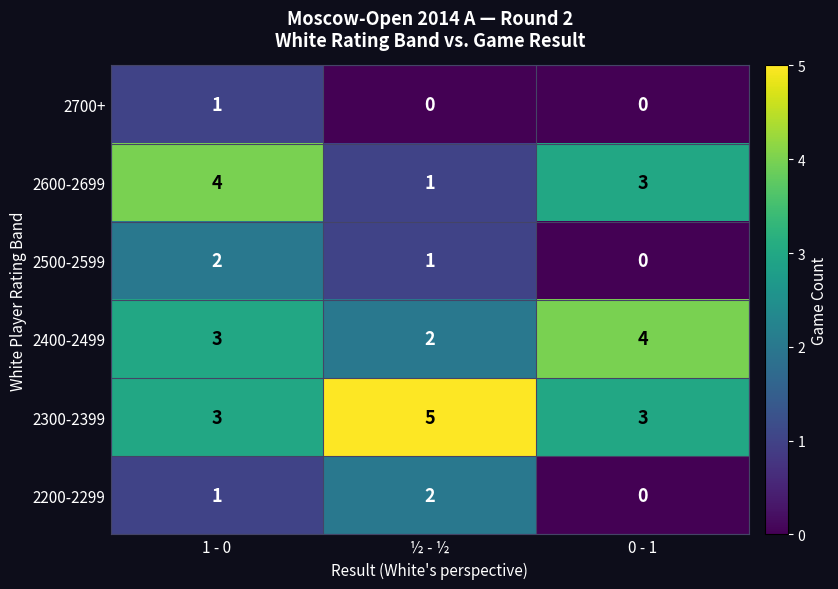

The value of 2200-2299 at 0 - 1 is 1. True or false?

False